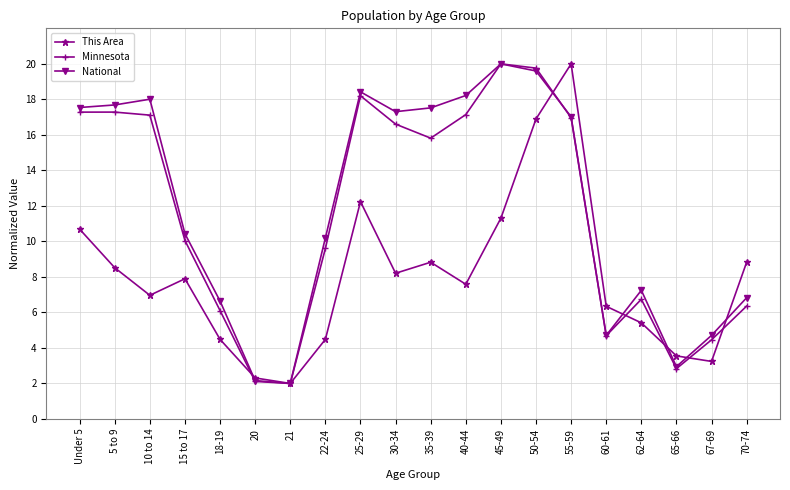

The This Area series shows 14.1 at Under 5. True or false?

False